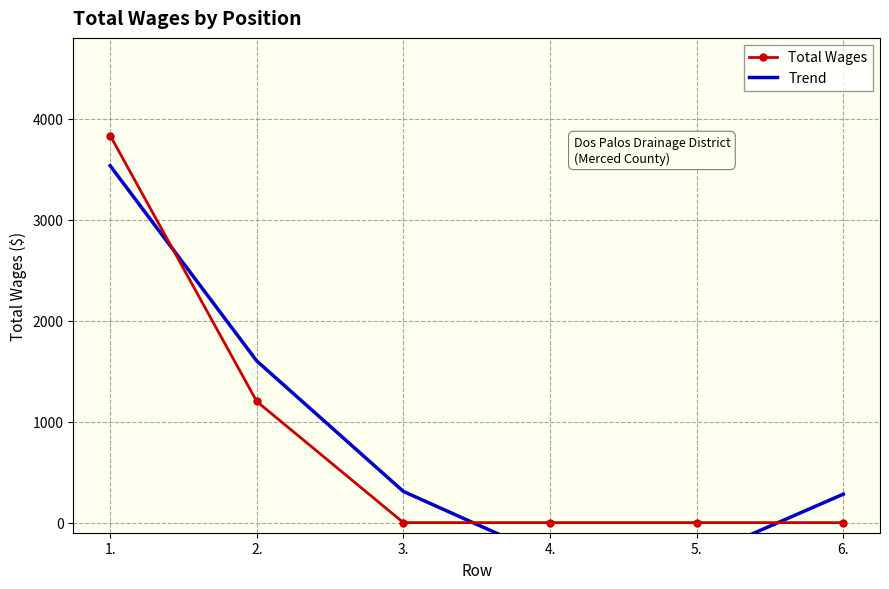

Is this an area chart (filled region under the line)?

No